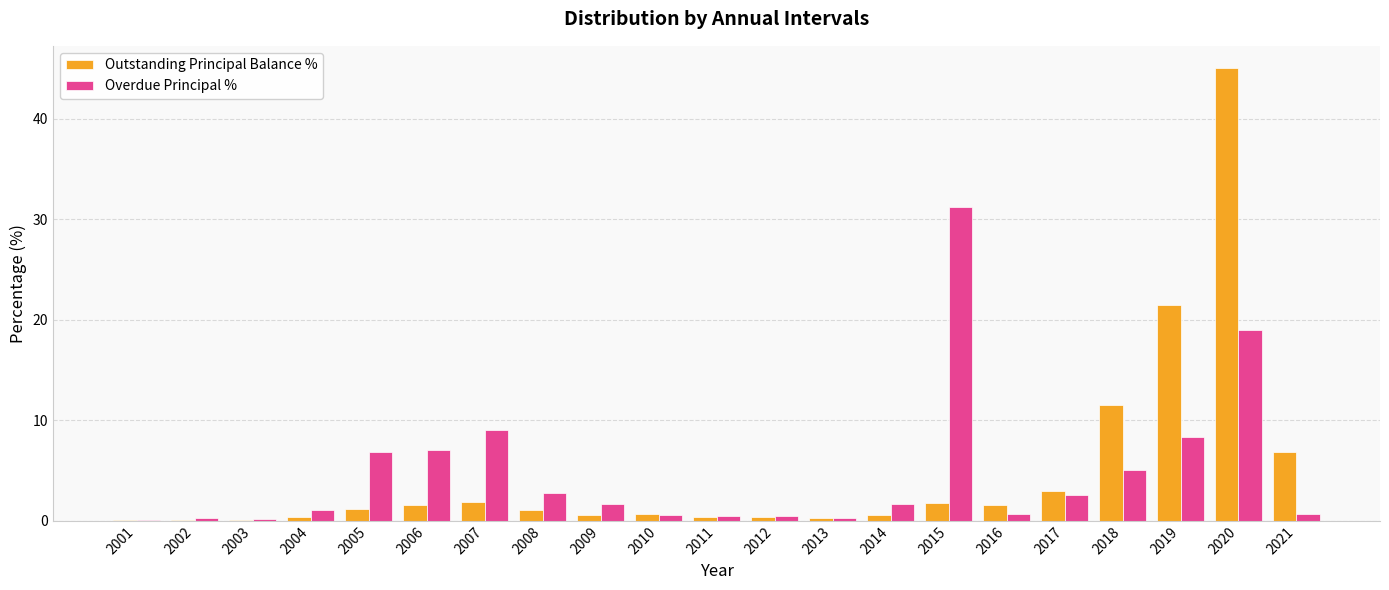

How many groups of bars are there?

21